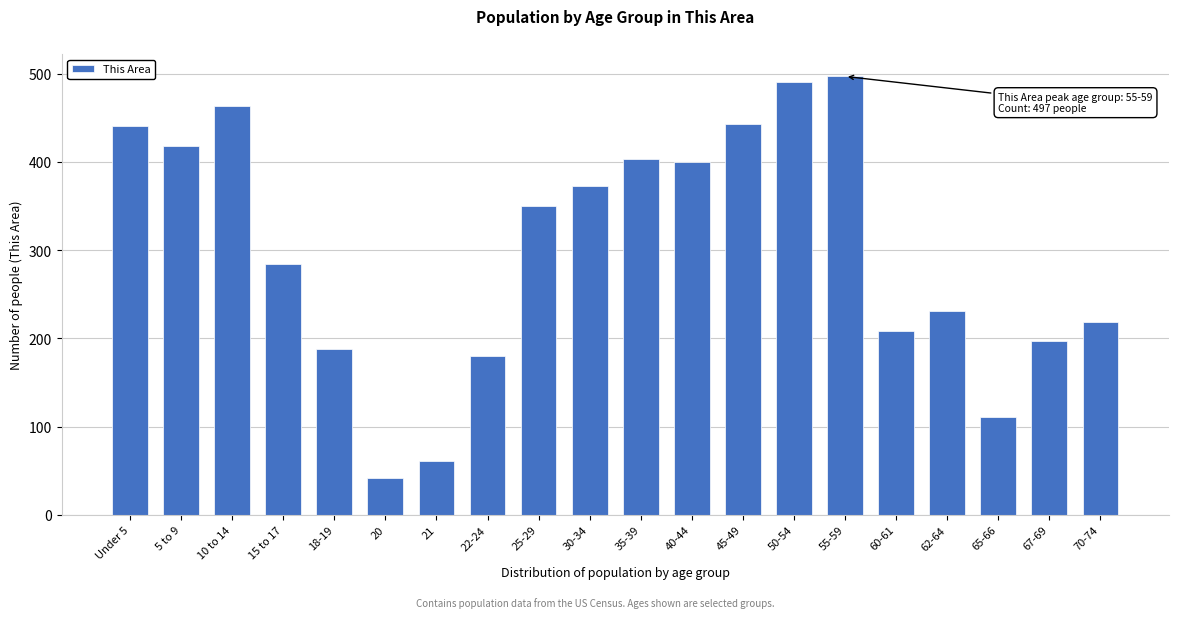

What is the sum of the values at 10 to 14 and 25-29?

814